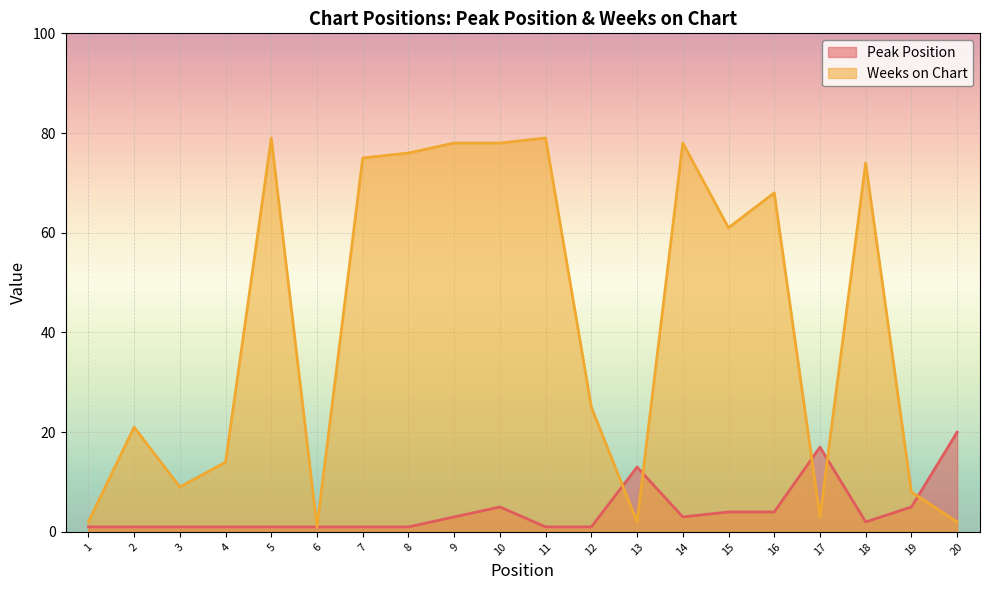

Which series ends up on top after the final intersection of Weeks on Chart and Peak Position?

Peak Position